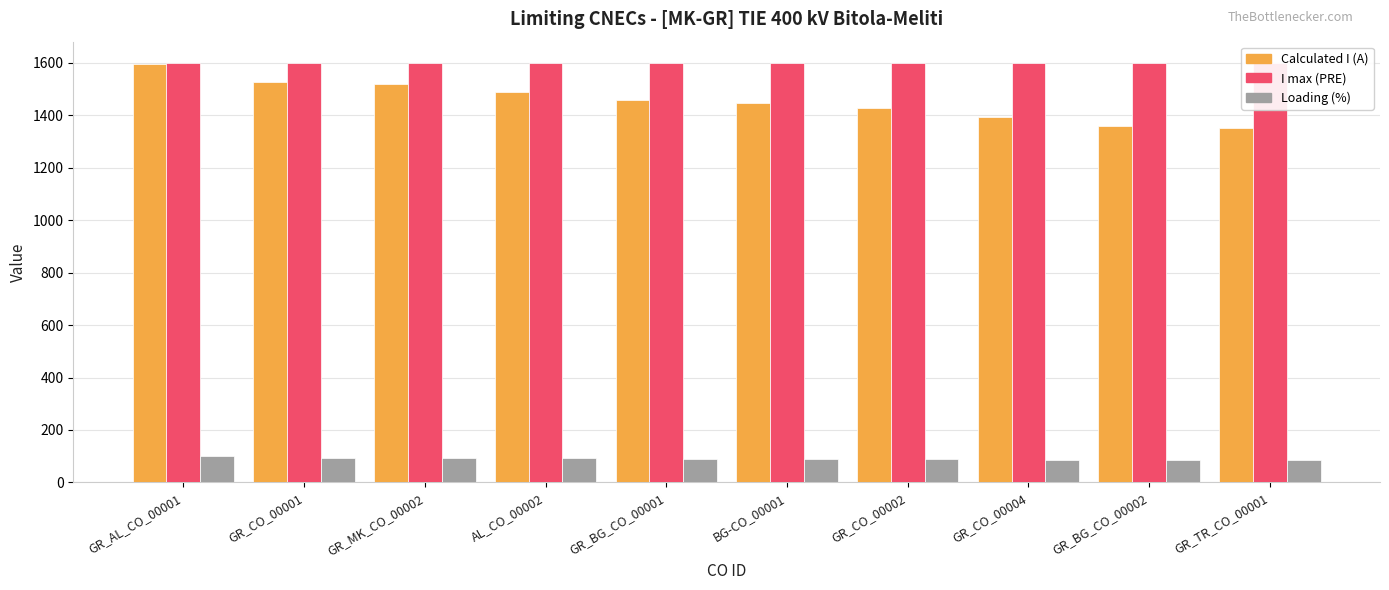

At which label does Calculated I (A) reach its minimum?

GR_TR_CO_00001